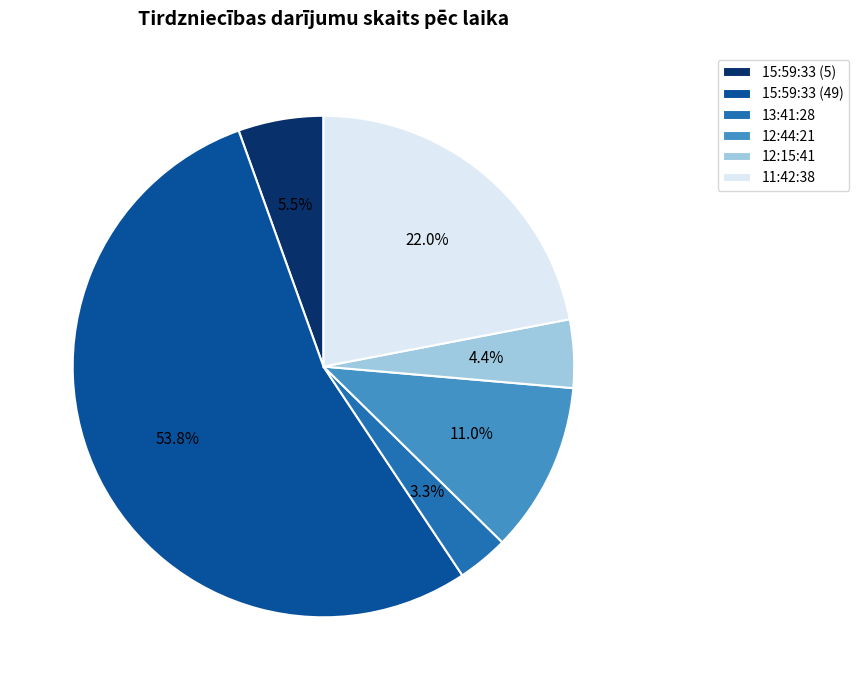

Which category has the biggest portion of the pie?

15:59:33 (49)